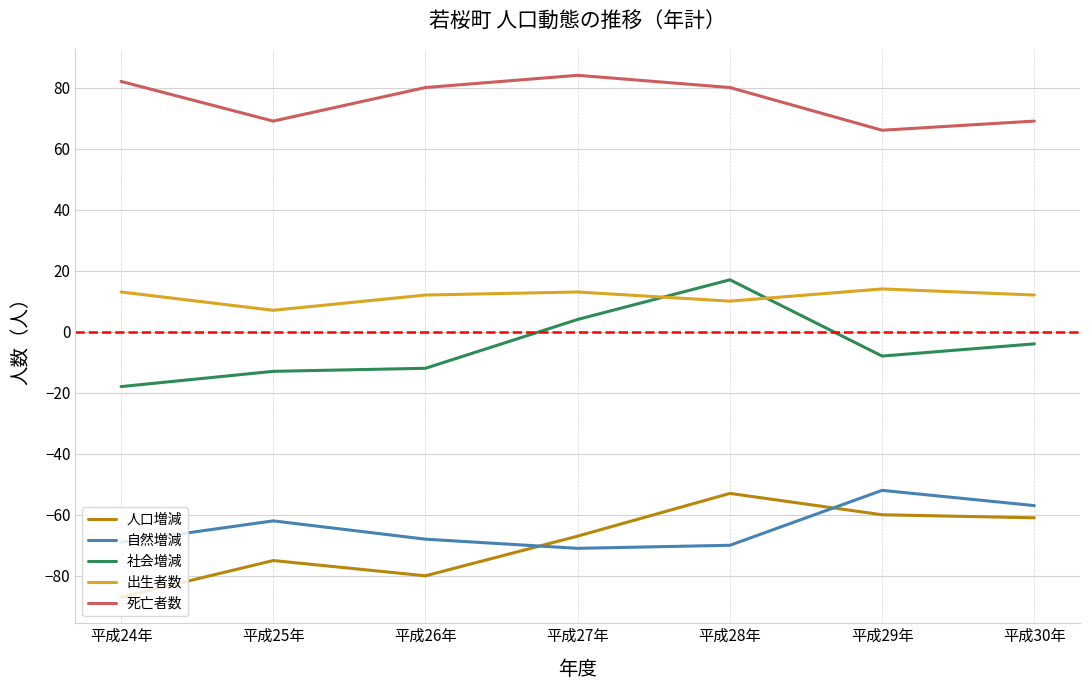

Is it true that 人口増減 equals -75 at 平成25年?

True